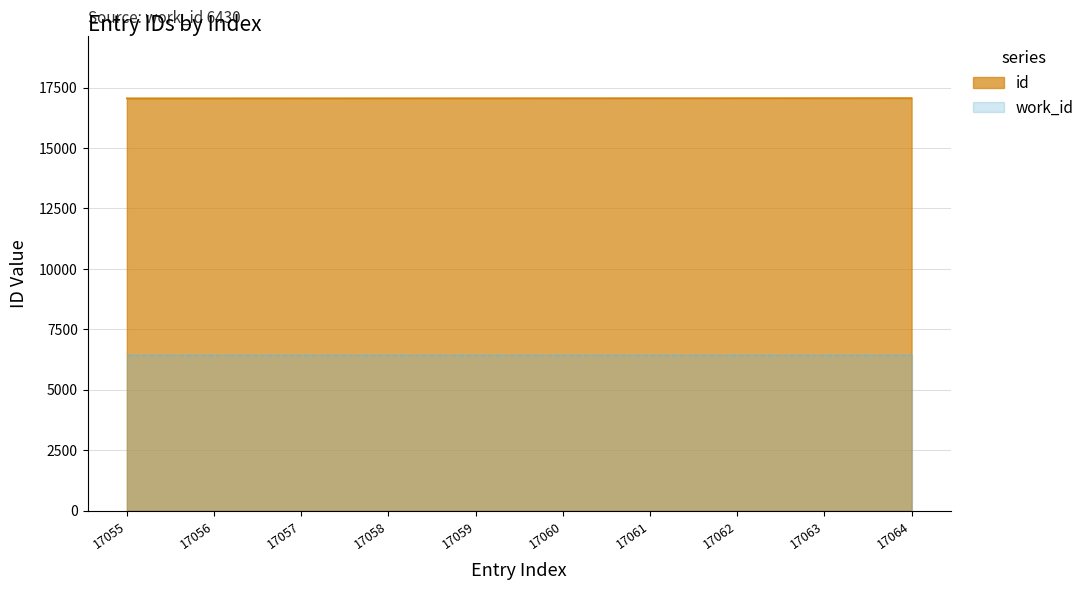

What is the value of the 4th point from the left?

17058